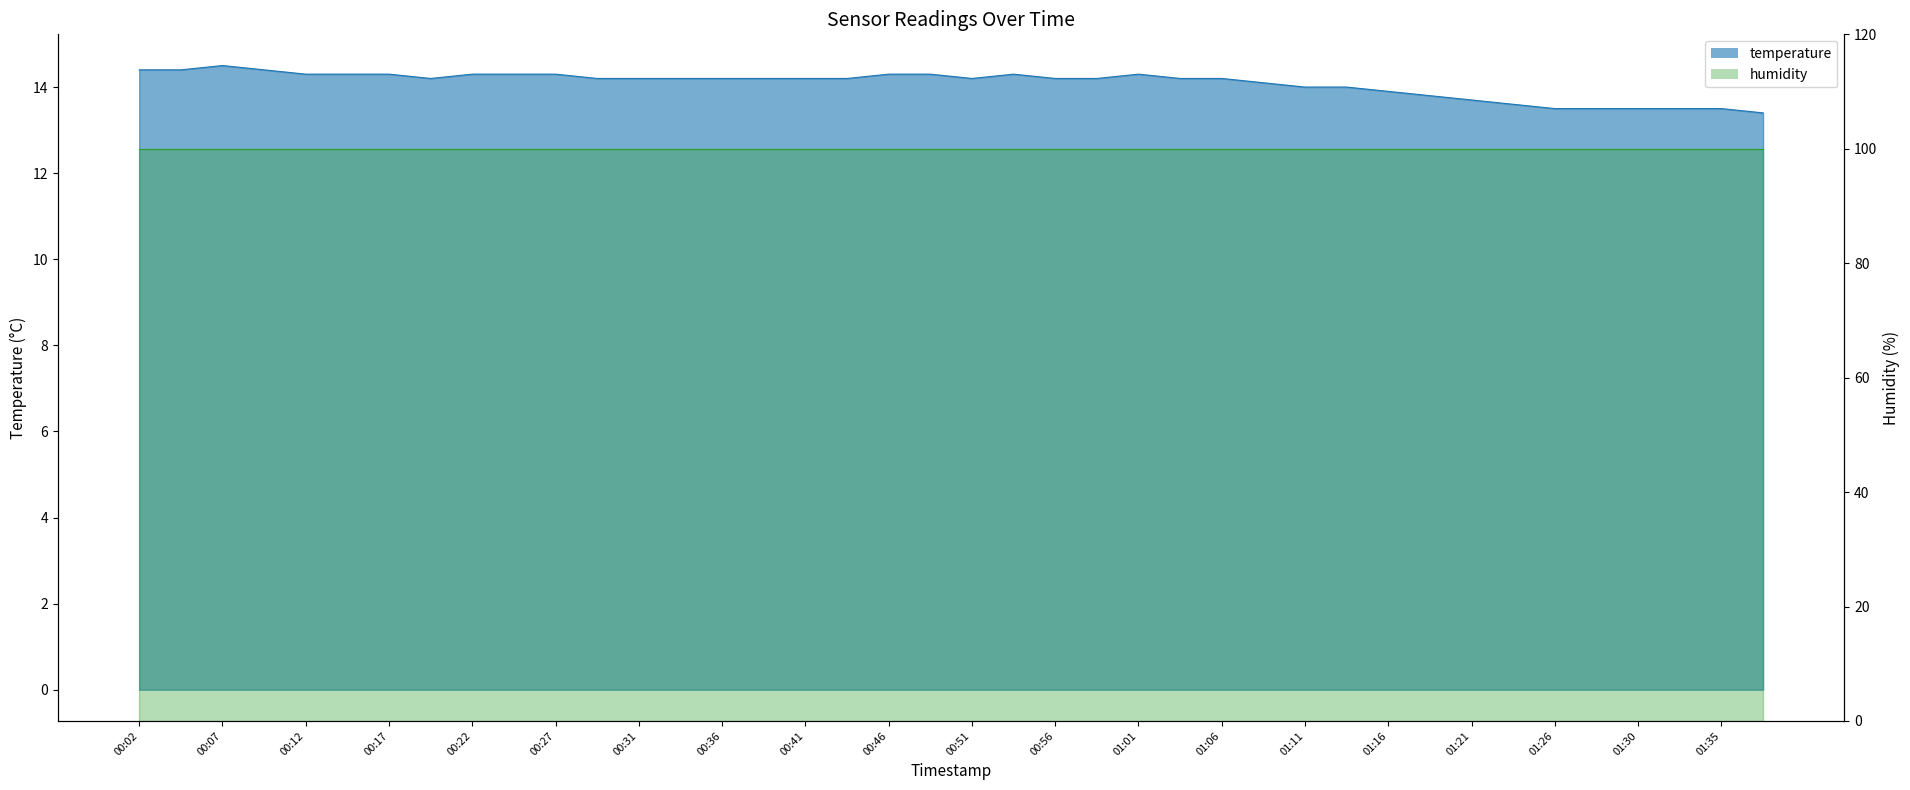

Does the chart display data point markers on the line(s)?

No